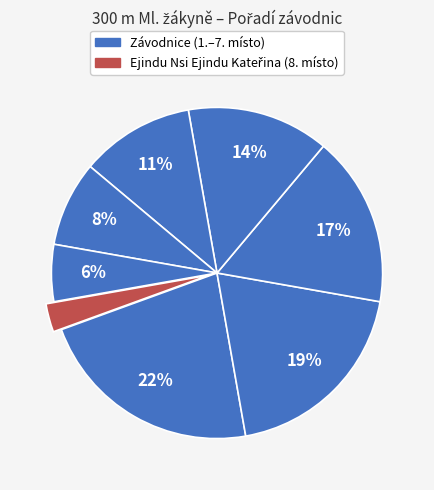

How many segments does this pie chart have?

8